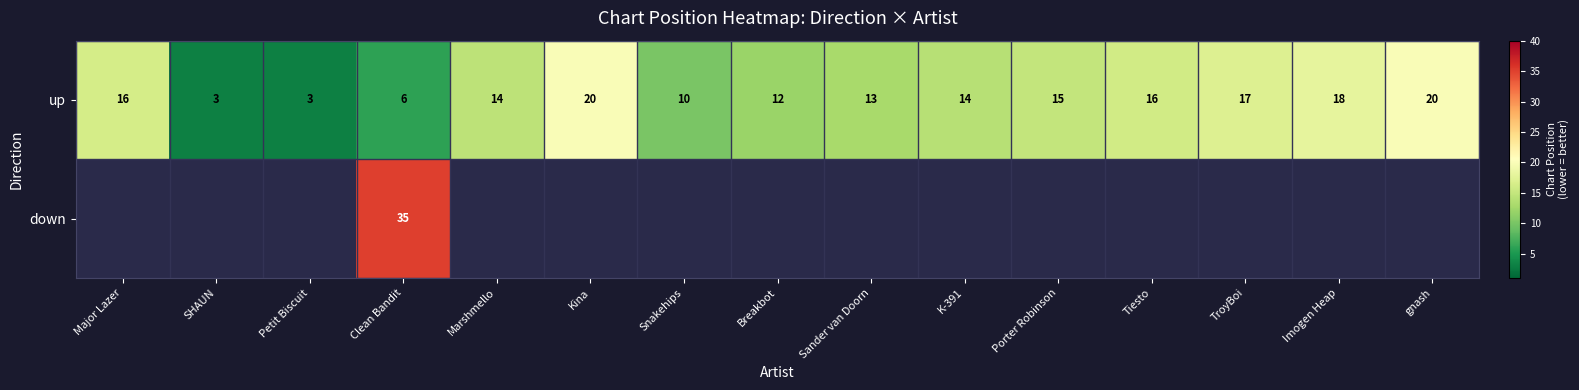

At Clean Bandit, list the series in order from largest to smallest.

down, up